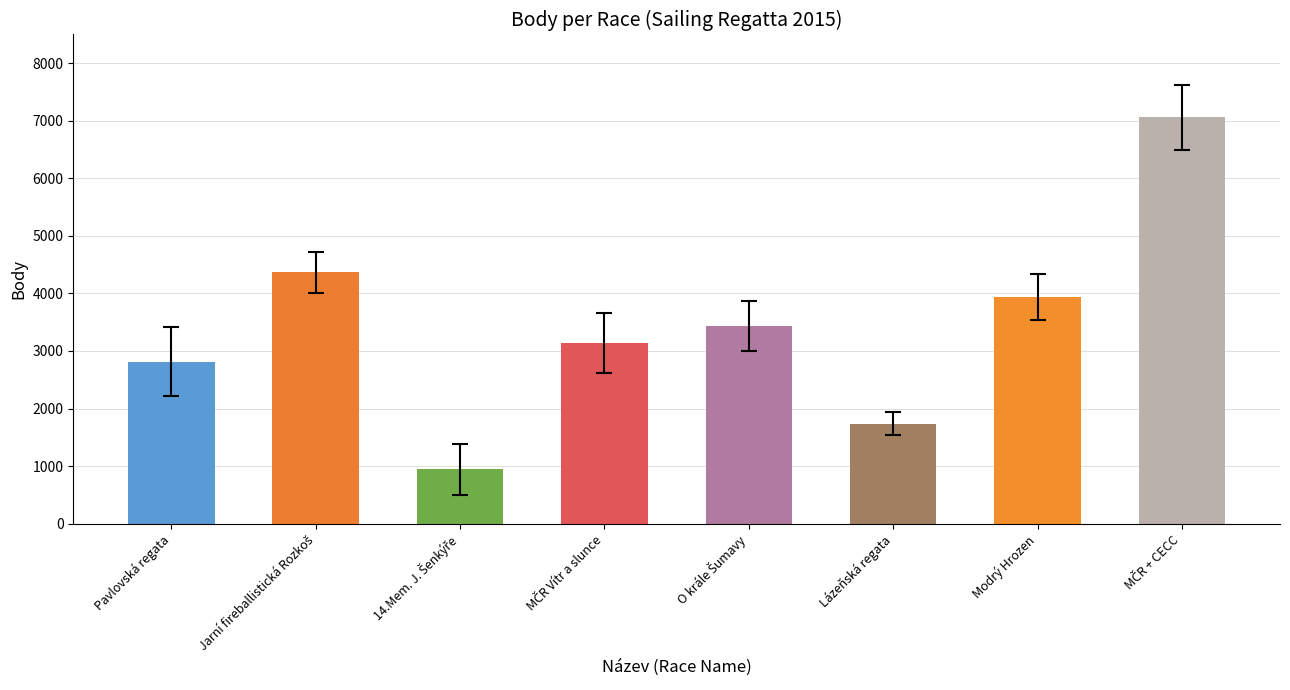

What is the smallest value displayed?

945